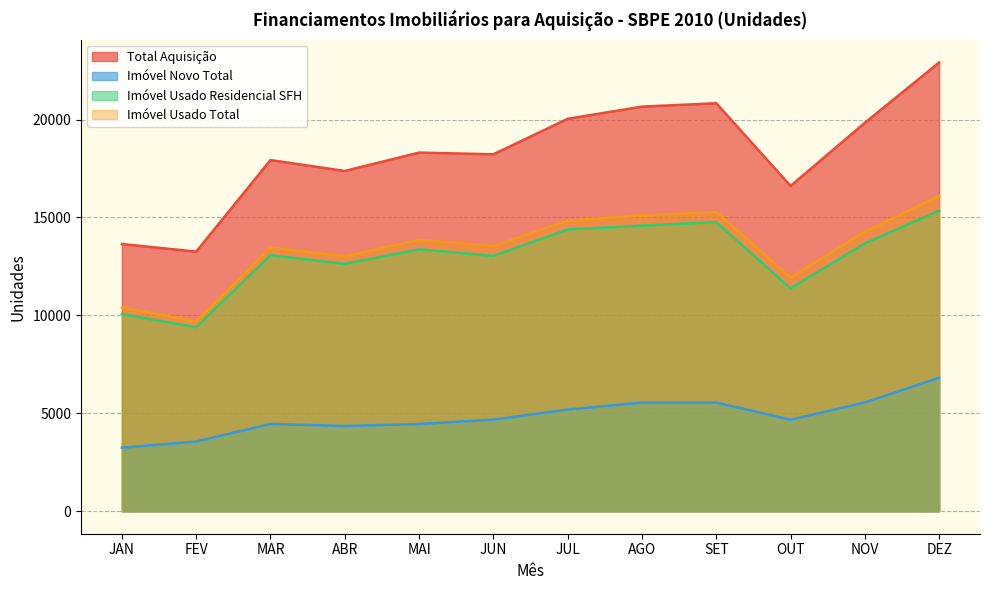

Which series has the widest spread of values?

Total Aquisição